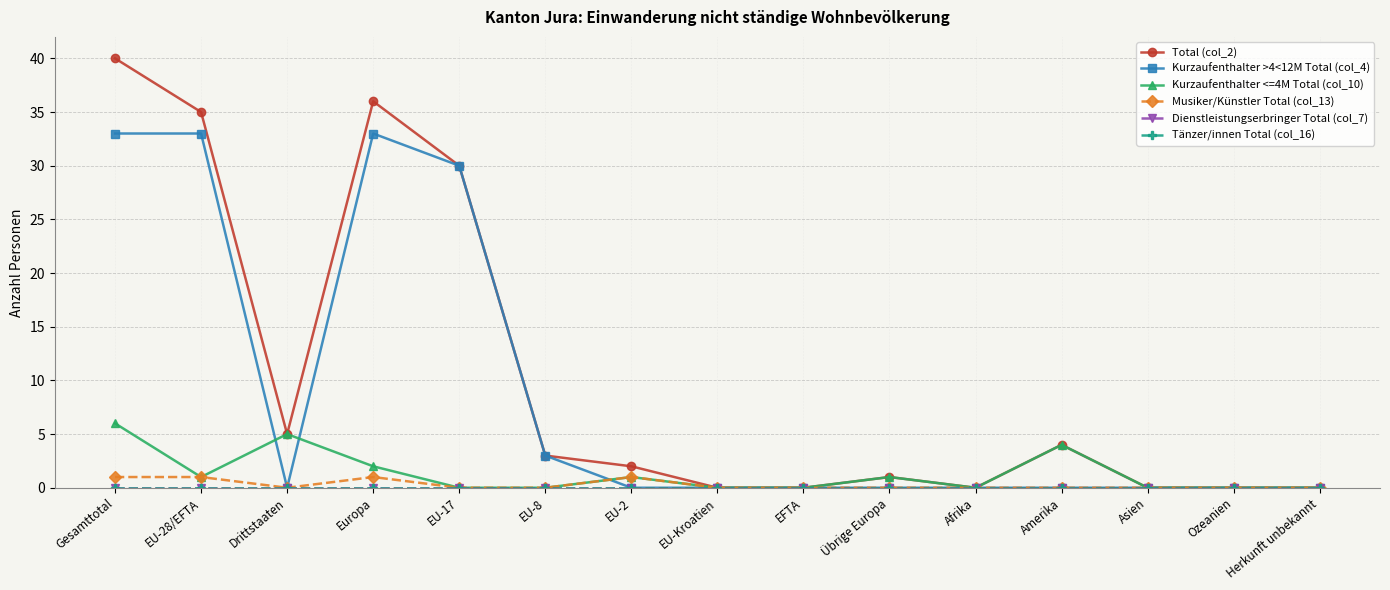

Where is the first local maximum for Kurzaufenthalter <=4M Total (col_10)?

Drittstaaten